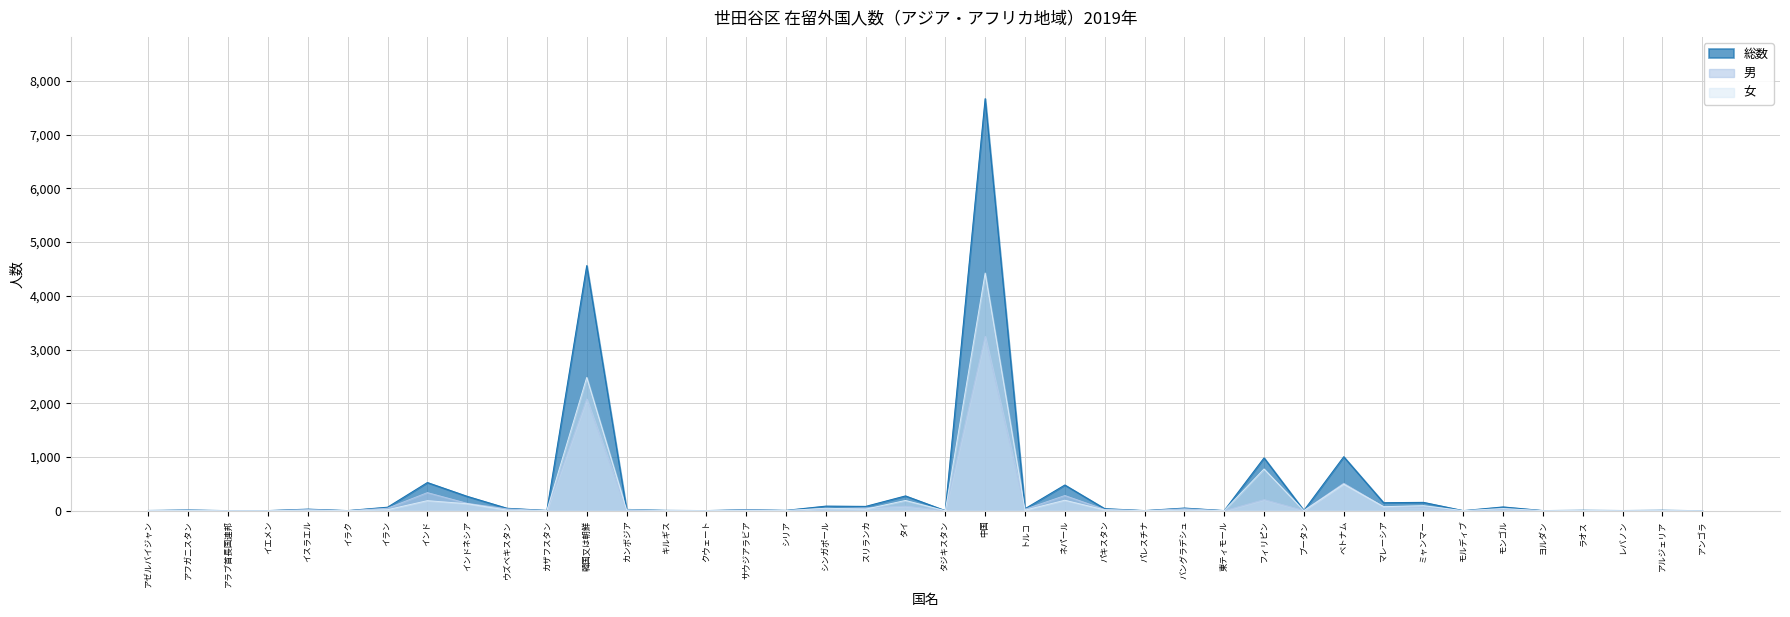

Where do 男 and 女 first cross each other?

アゼルバイジャン and アフガニスタン